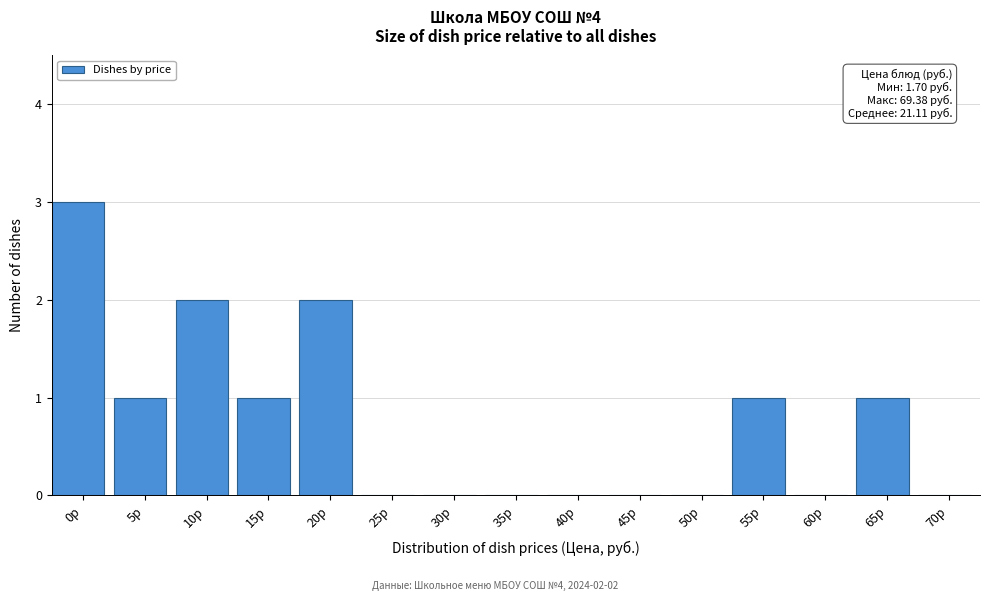

Reading left to right, extract all data points from this chart.

0р=3	5р=1	10р=2	15р=1	20р=2	25р=0	30р=0	35р=0	40р=0	45р=0	50р=0	55р=1	60р=0	65р=1	70р=0